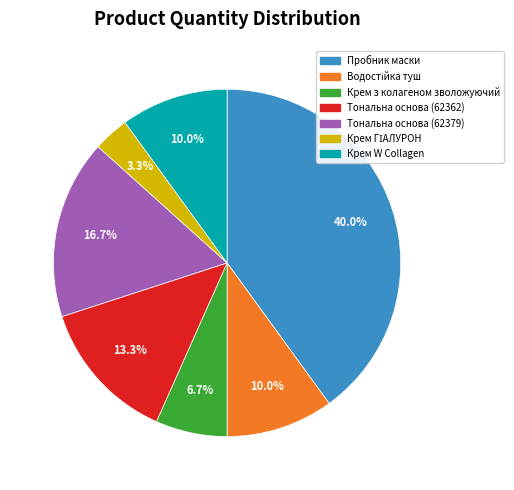

Which category has the biggest portion of the pie?

Пробник маски